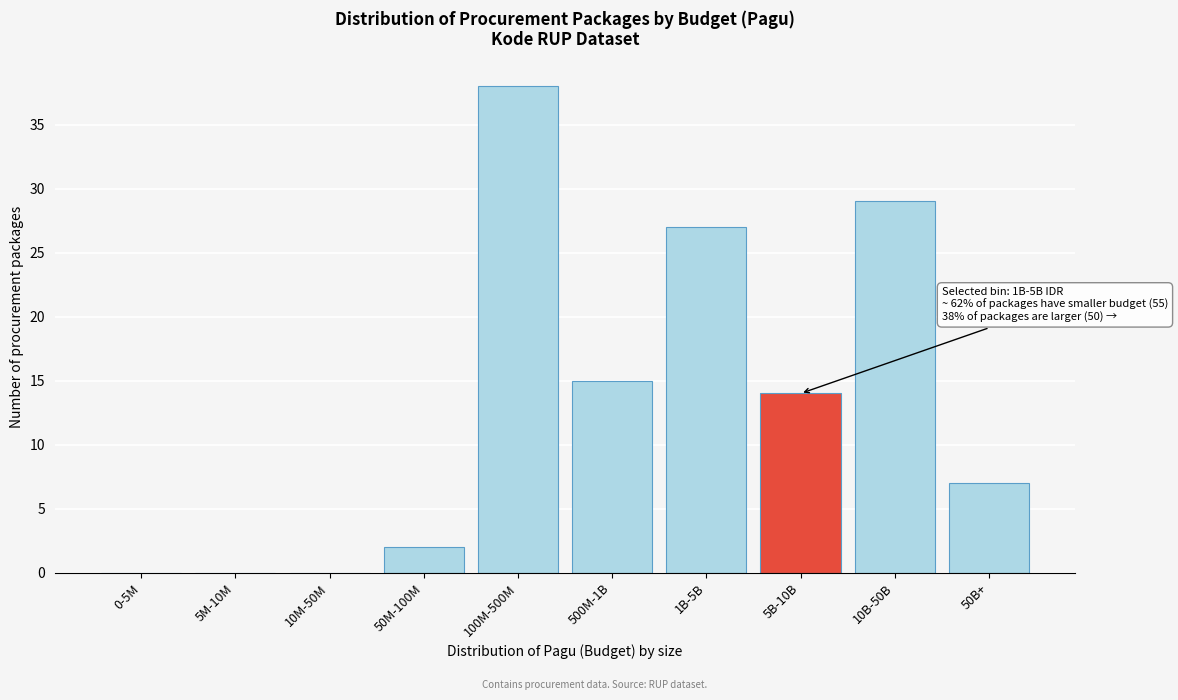

Reading right to left, transcribe all the data shown in this chart.

50B+=7	10B-50B=29	5B-10B=14	1B-5B=27	500M-1B=15	100M-500M=38	50M-100M=2	10M-50M=0	5M-10M=0	0-5M=0